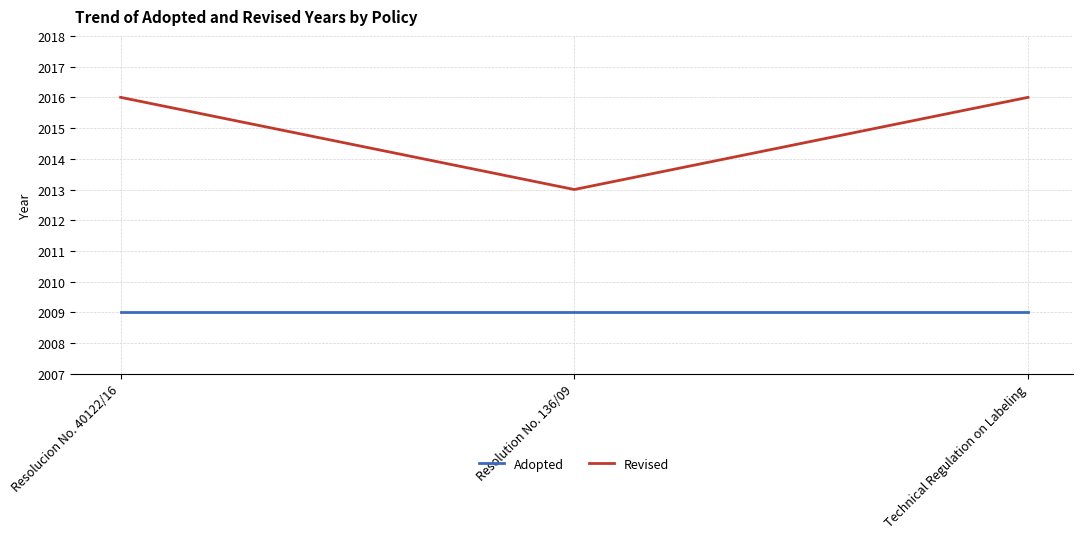

Is the value of Revised at Resolucion No. 40122/16 greater than the value of Adopted at Resolucion No. 40122/16?

Yes